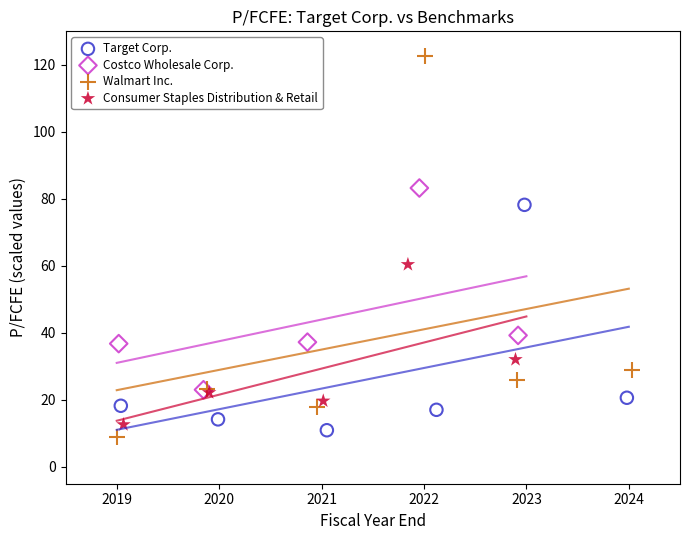

Which series has the widest spread of Y values?

Walmart Inc.